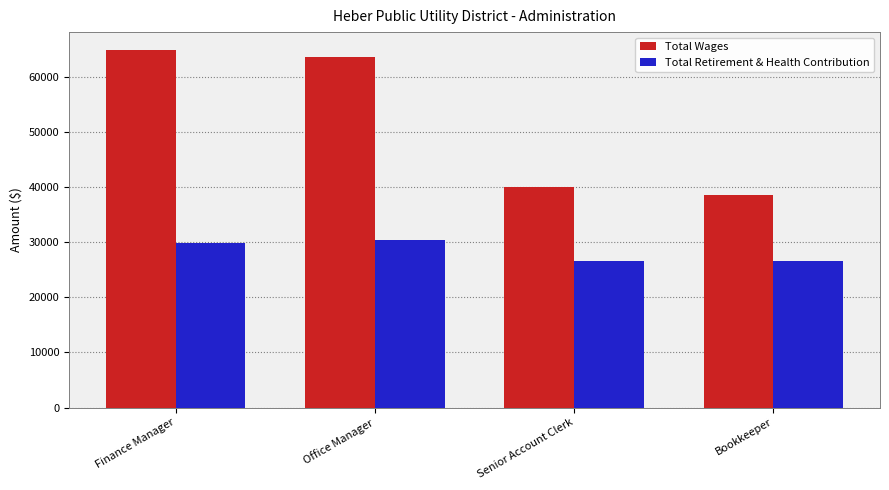

Is the value of Total Retirement & Health Contribution at Finance Manager greater than the value of Total Wages at Office Manager?

No